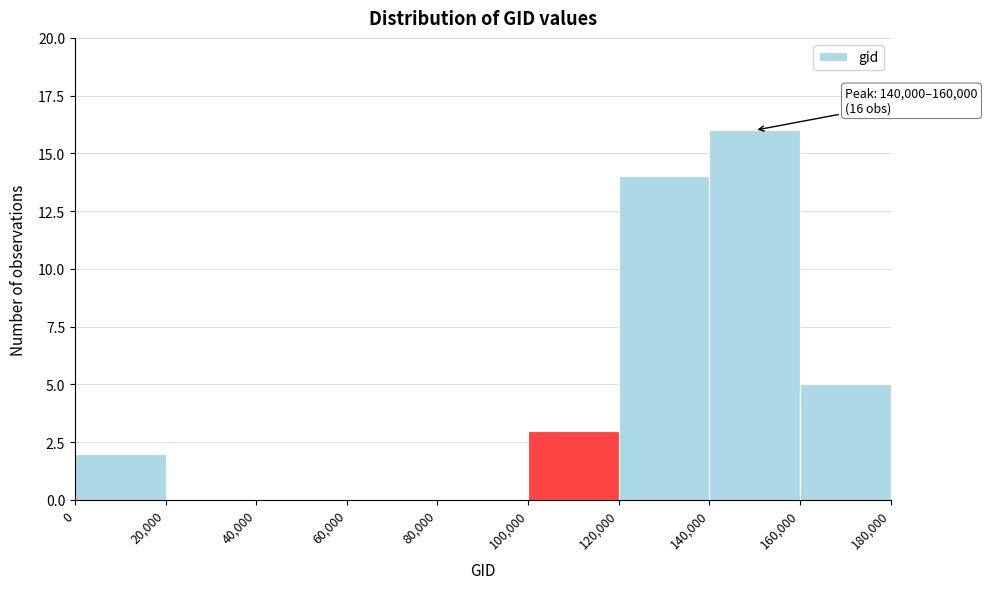

Which range on the x-axis has the tallest bar?

140,000 to 160,000